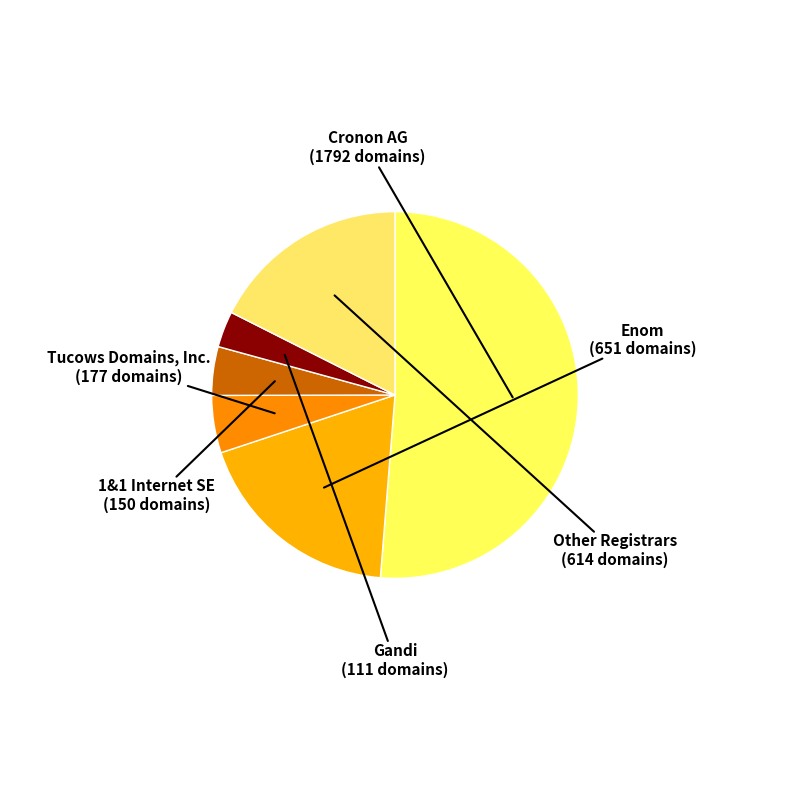

Count the number of slices in the pie.

6